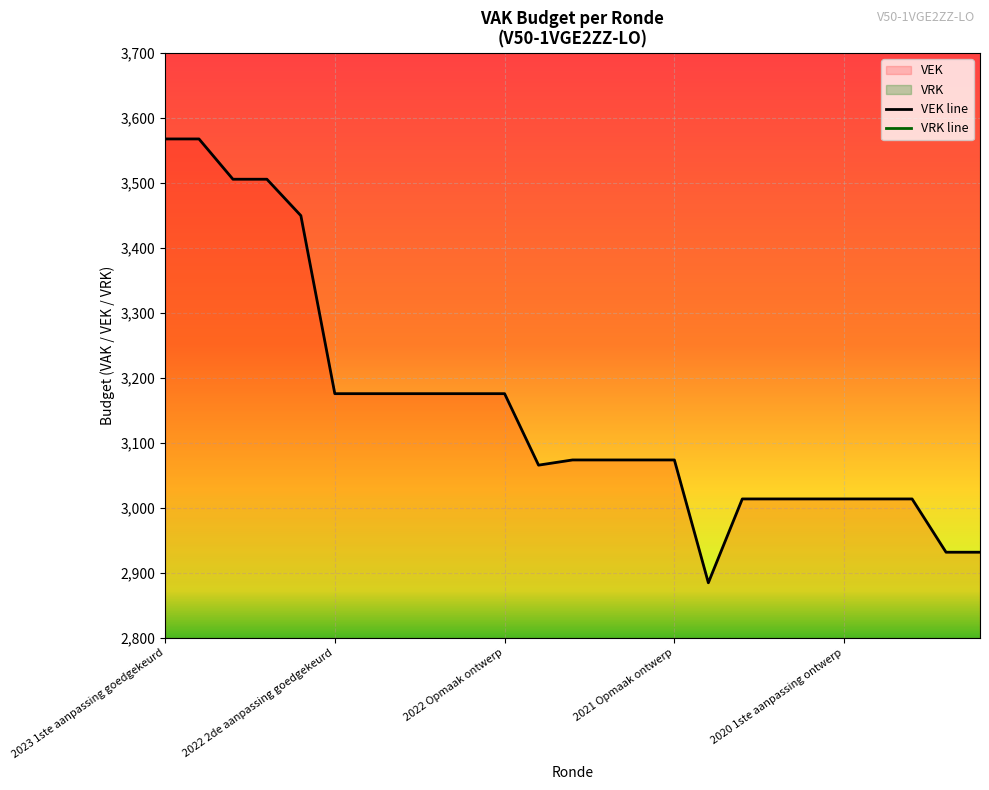

At how many categories does at least one series exceed 158?

25